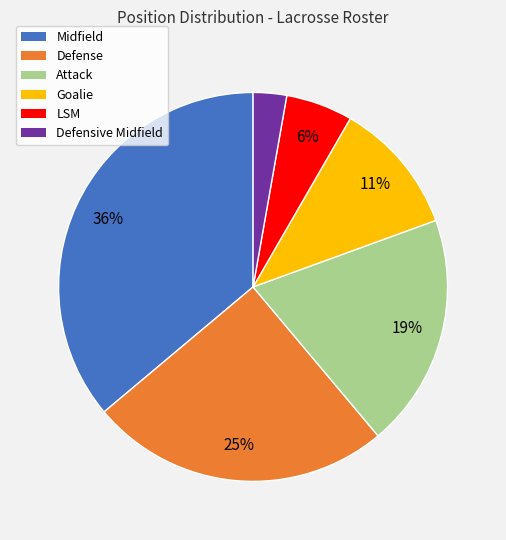

The Defense slice represents 25% of the pie. True or false?

True